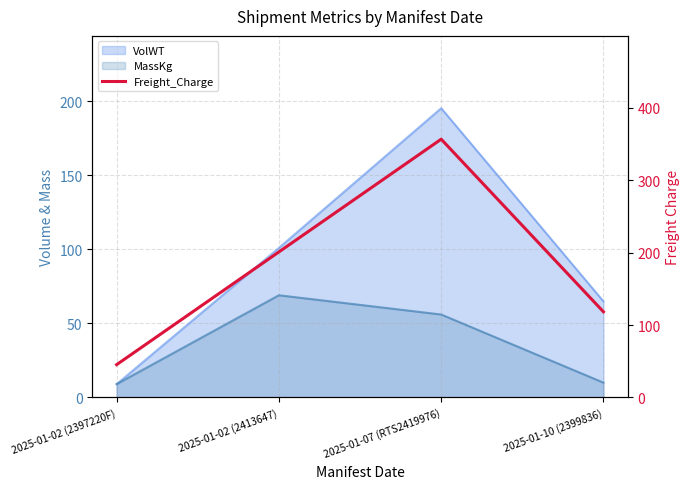

Reading left to right, extract all data points from this chart.

2025-01-02 (2397220F)=45.3	2025-01-02 (2413647)=201.0	2025-01-07 (RTS2419976)=356.7	2025-01-10 (2399836)=118.3